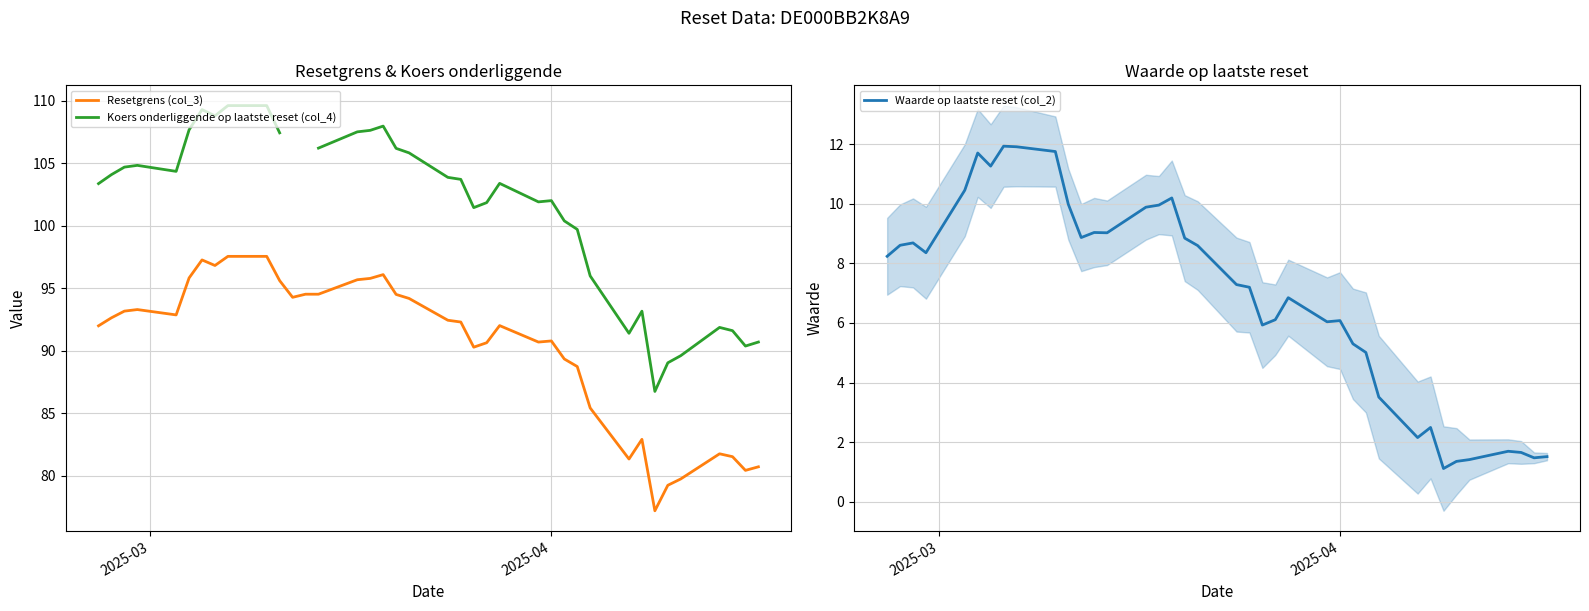

In Koers onderliggende op laatste reset (col_4), how many points are lower than both neighbors (excluding endpoints)?

7